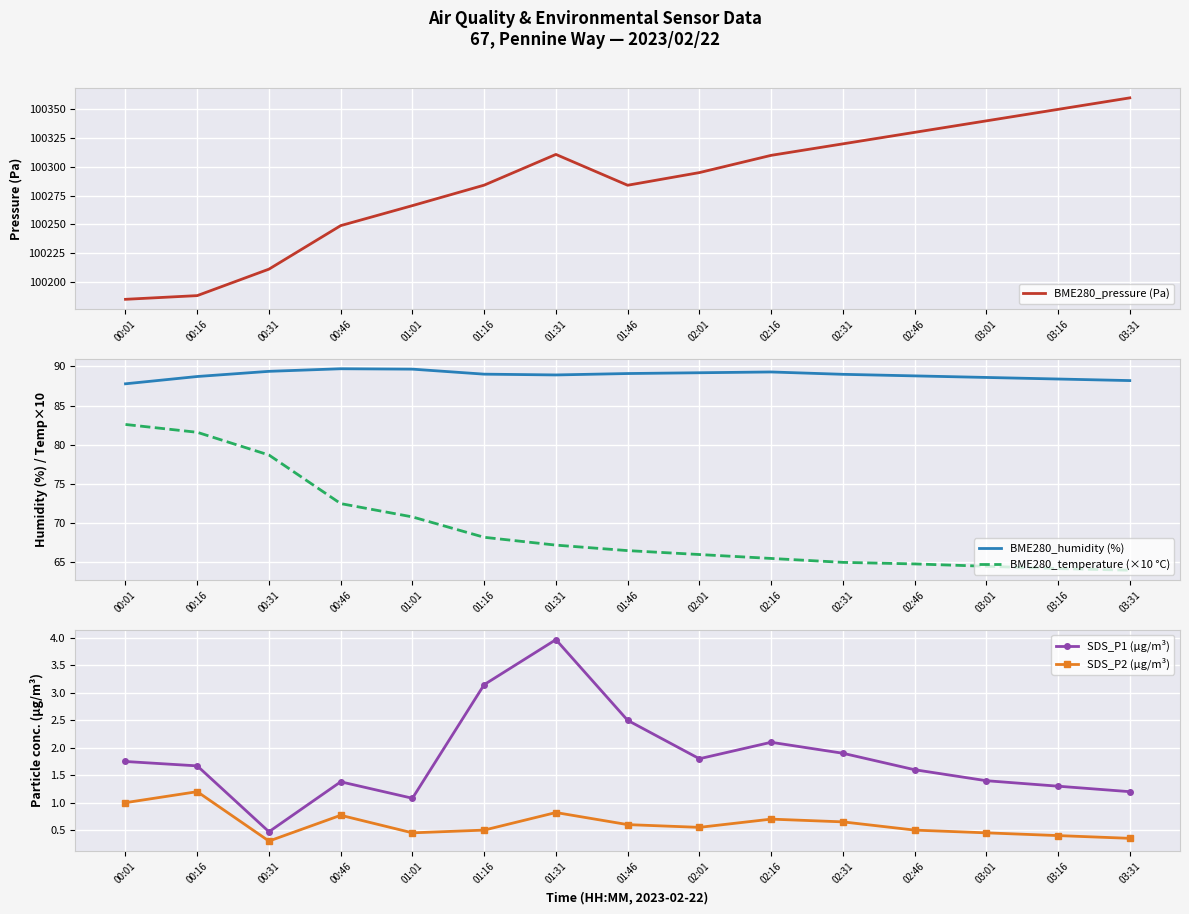

What is the value of the BME280_humidity (%) point at the 9th from the left?

89.2